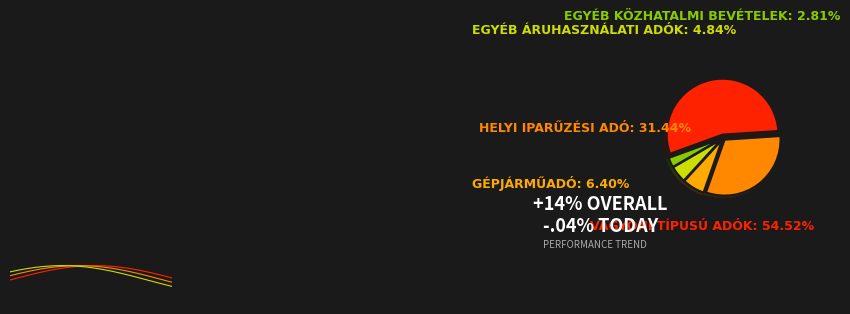

Approximately how many times larger is the value at Vagyoni típusú adók compared to Helyi iparűzési adó?

1.7